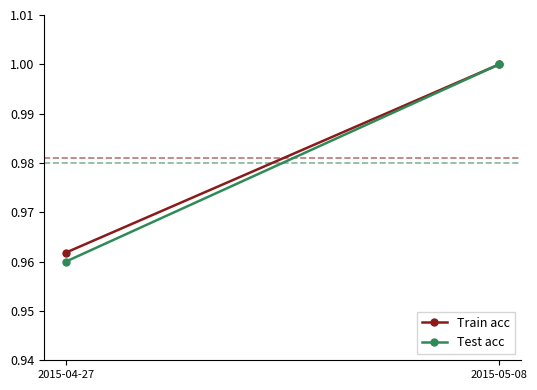

Is it true that Train acc equals 1.0 at 2015-04-27?

True